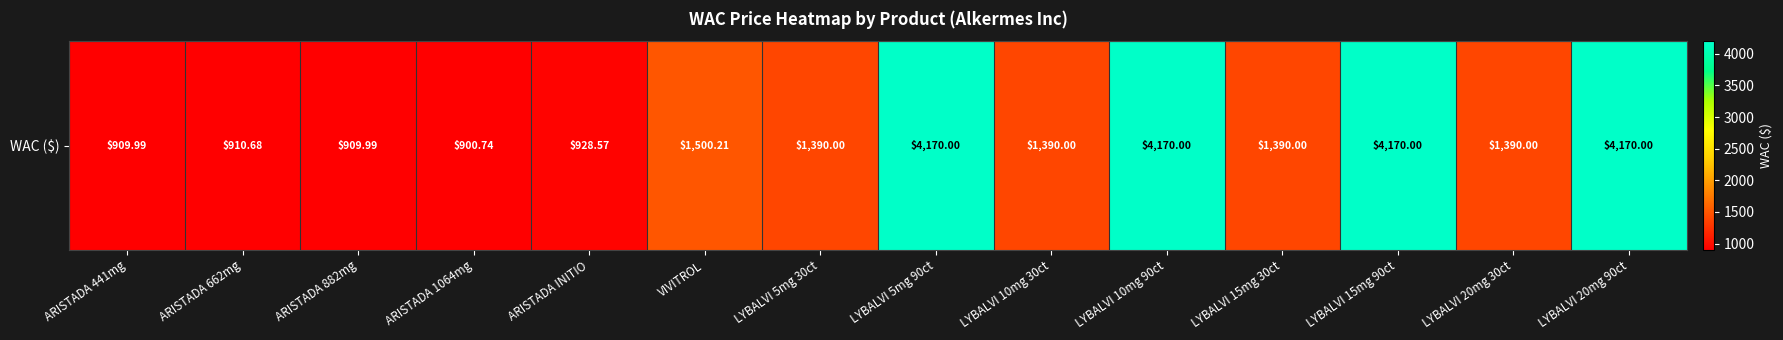

Which category has the highest value across all series?

LYBALVI 5mg 90ct